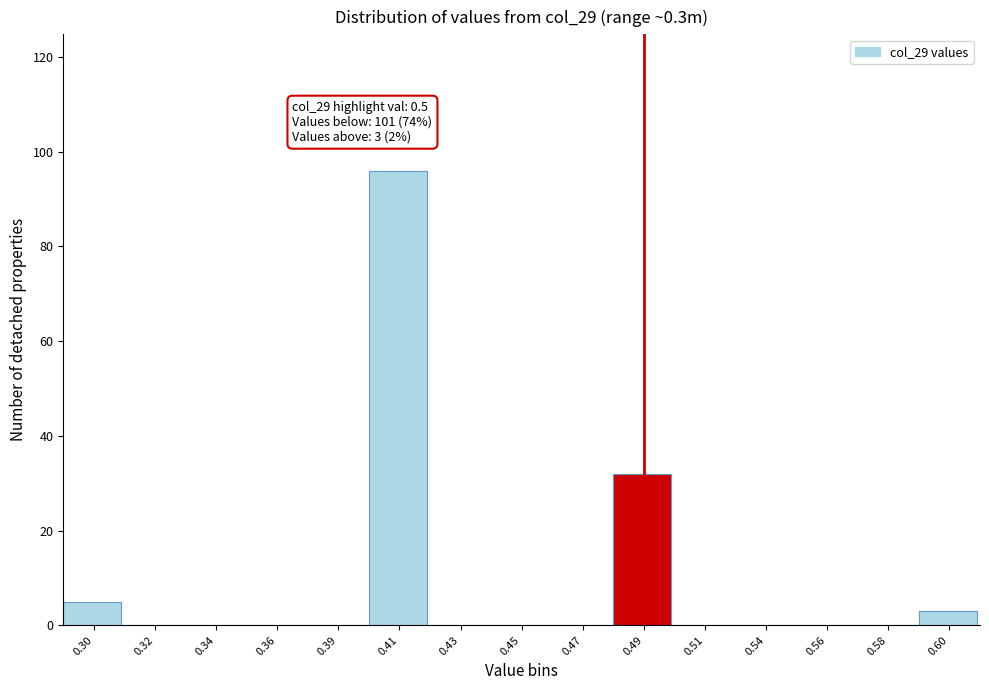

What is the sum of all values?

136